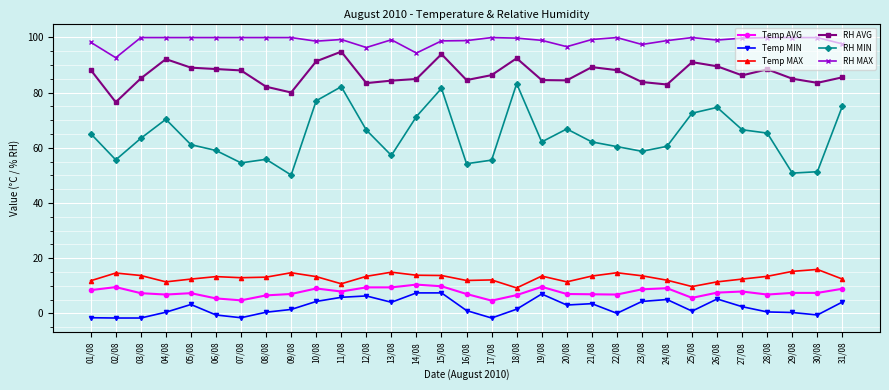

What are all the series names shown in the legend?

Temp AVG, Temp MIN, Temp MAX, RH AVG, RH MIN, RH MAX